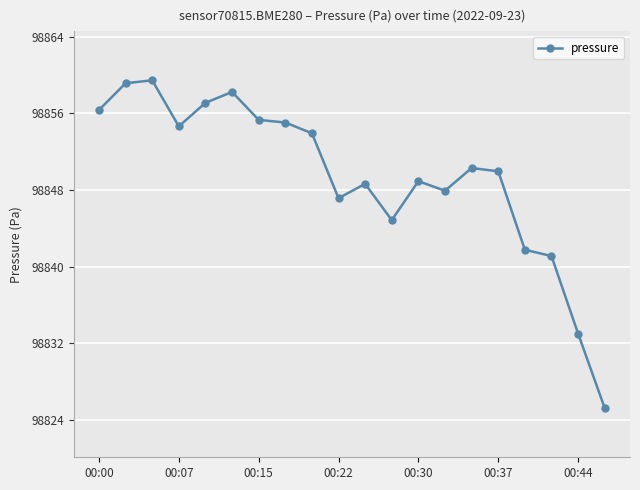

What is the difference between the second highest and minimum values?

33.9